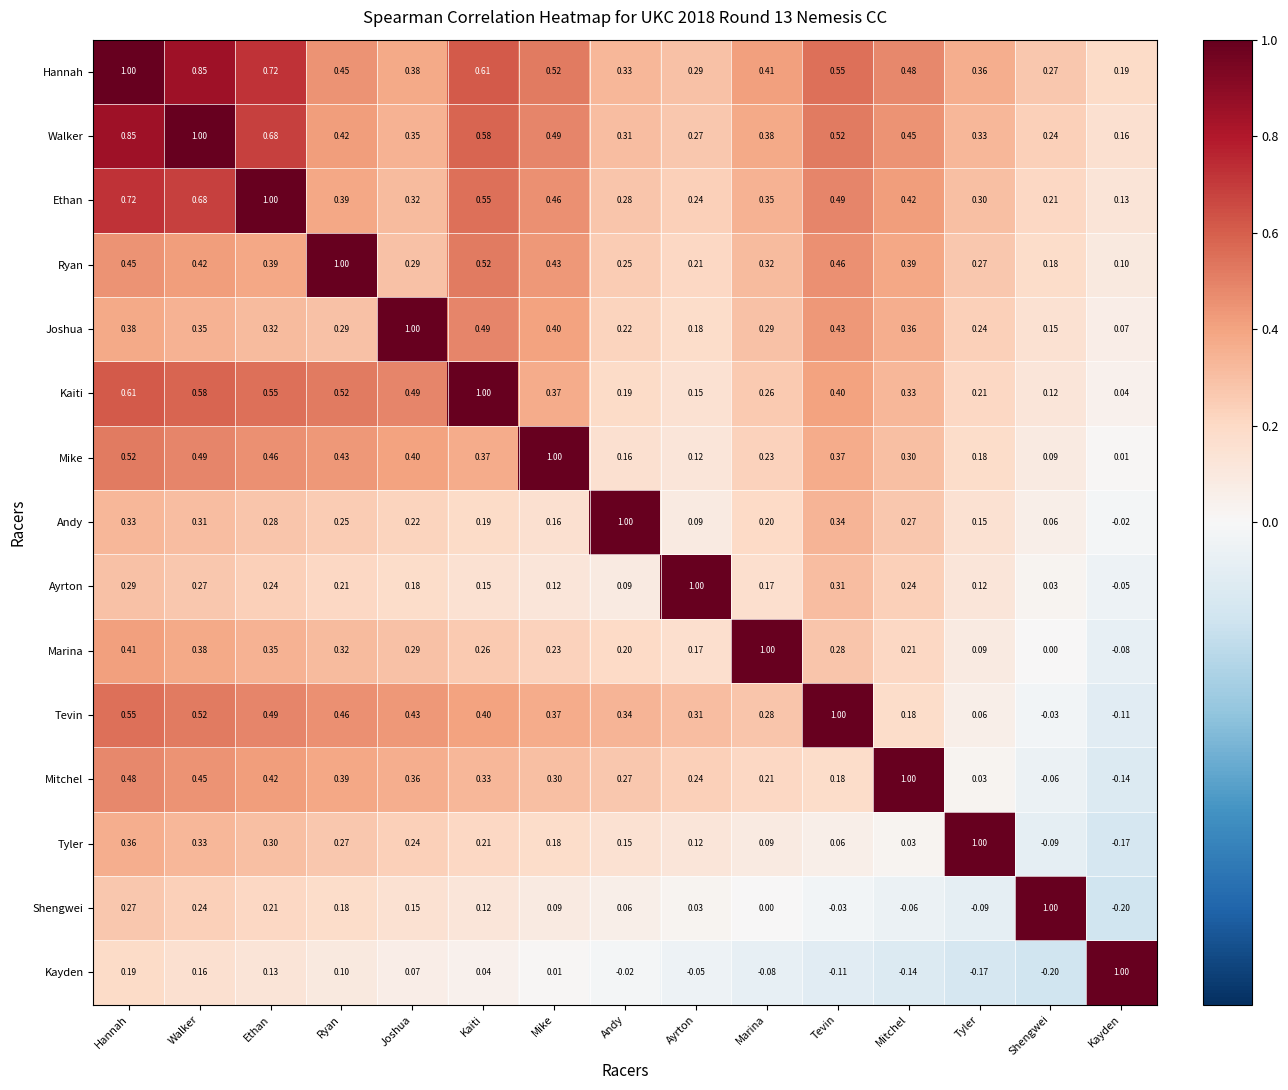

Rank the categories by Walker value from highest to lowest.

Walker, Hannah, Ethan, Kaiti, Tevin, Mike, Mitchel, Ryan, Marina, Joshua, Tyler, Andy, Ayrton, Shengwei, Kayden